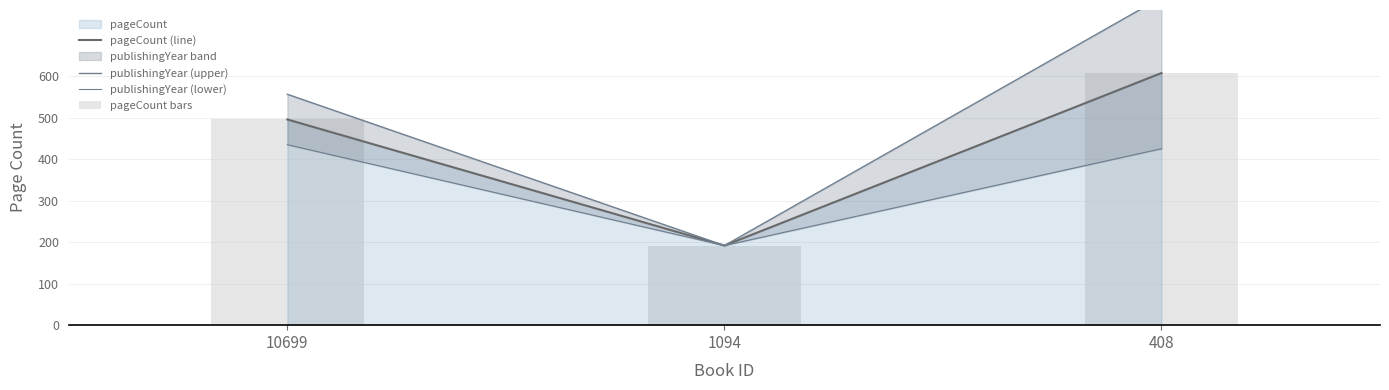

Reading right to left, extract all data points from this chart.

pageCount (line): 408=608.0	1094=192.0	10699=496.0
publishingYear (upper): 408=790.4	1094=192.0	10699=556.8
publishingYear (lower): 408=425.6	1094=192.0	10699=435.2
pageCount bars: 408=608.0	1094=192.0	10699=496.0